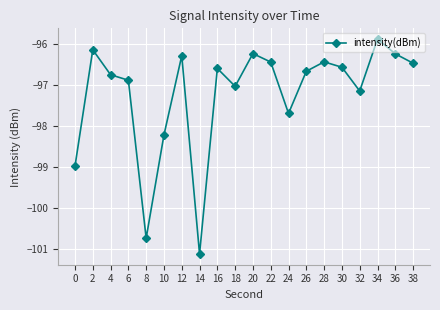

What is the value of the 5th point from the left?

-100.7